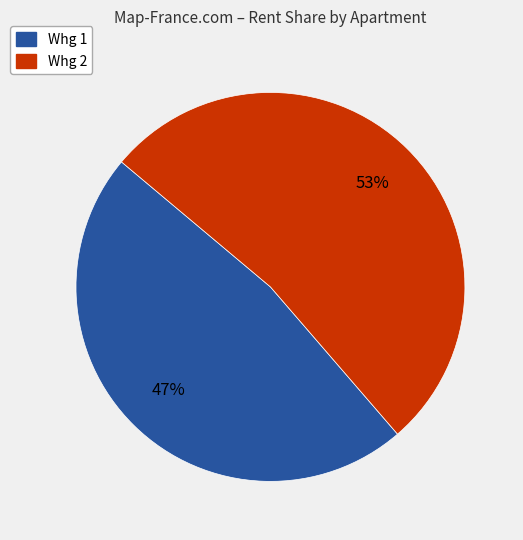

The Whg 2 slice represents 53% of the pie. True or false?

True